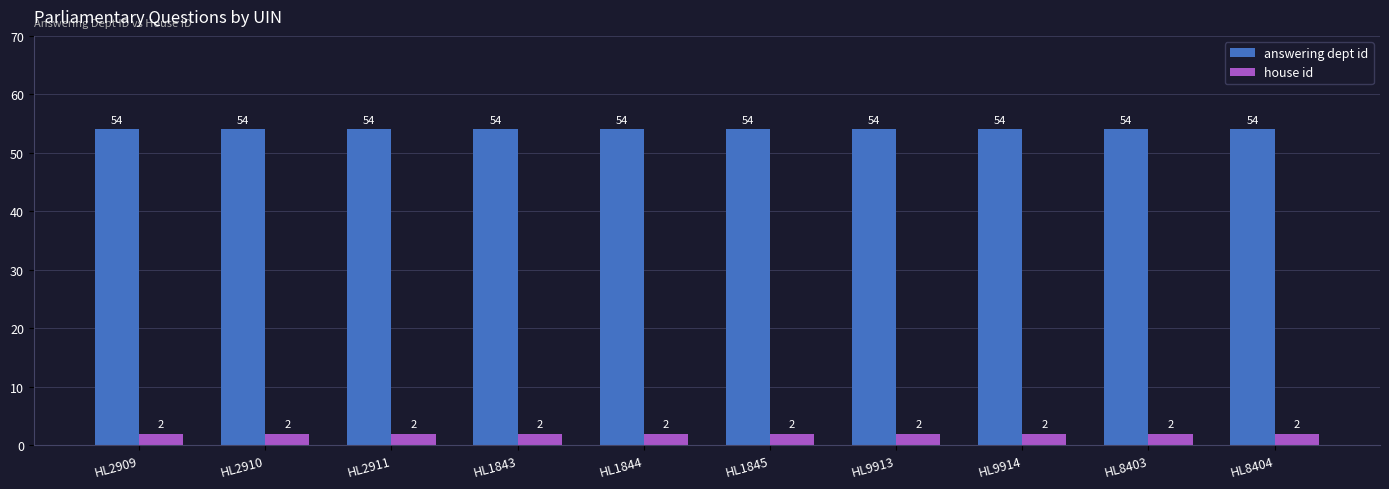

Reading left to right, extract all data points from this chart.

answering dept id: 54	54	54	54	54	54	54	54	54	54
house id: 2	2	2	2	2	2	2	2	2	2